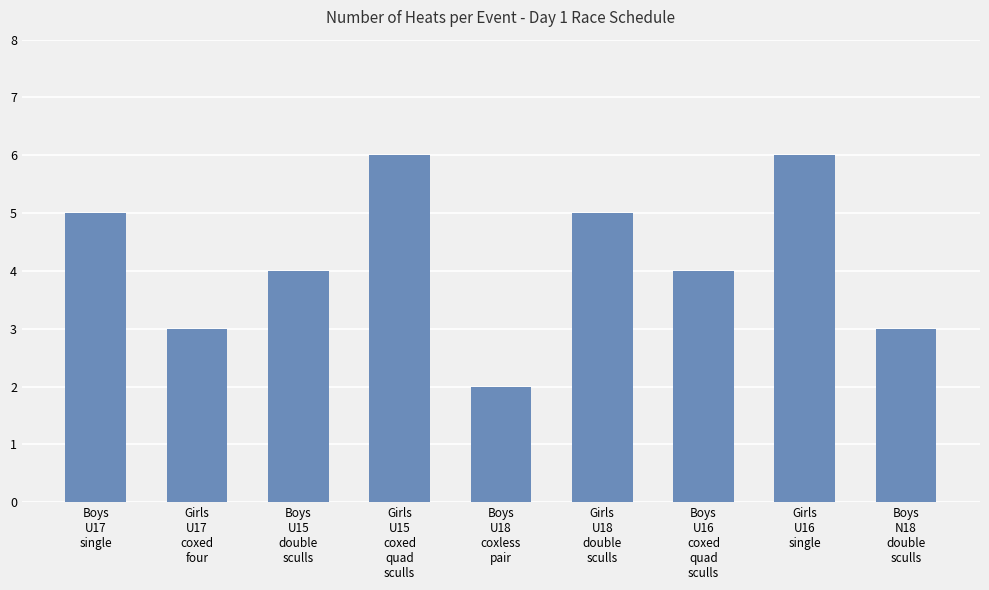

What is the maximum value shown in the chart?

6